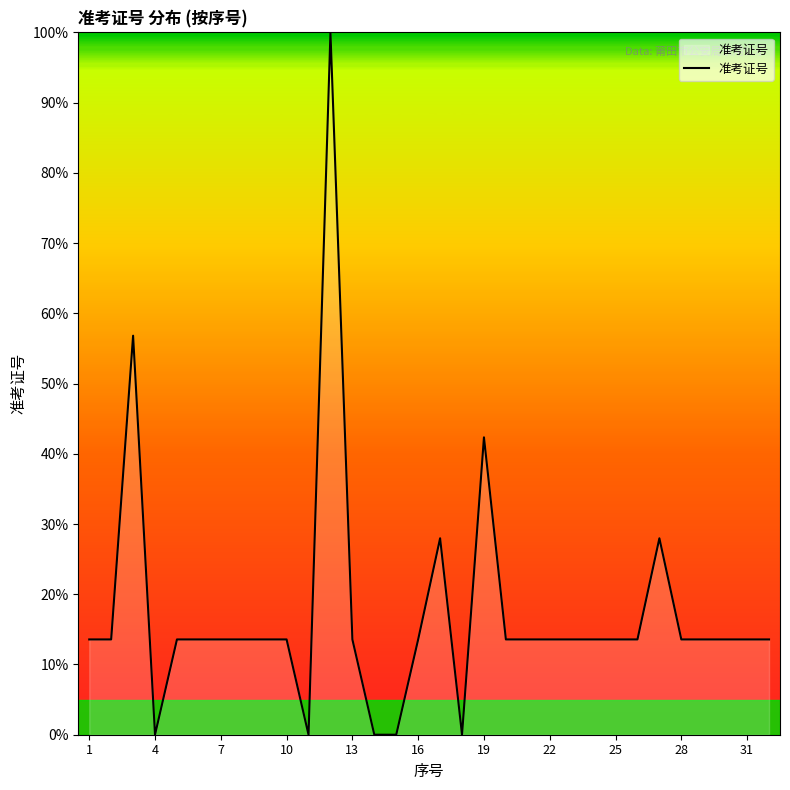

What is the difference between the maximum and minimum values?

100.0